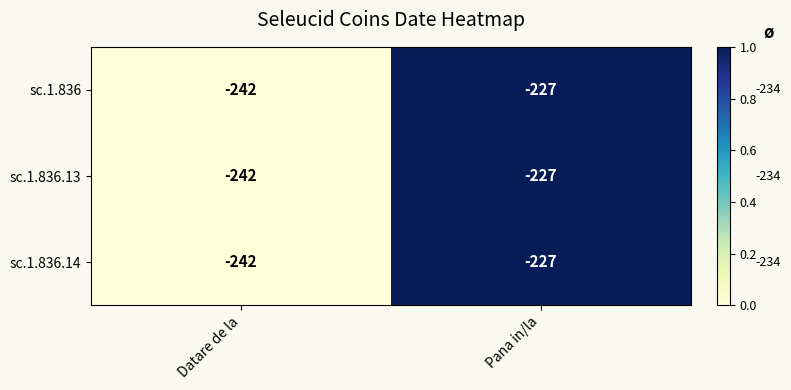

Rank the categories by sc.1.836 value from highest to lowest.

Pana in/la, Datare de la